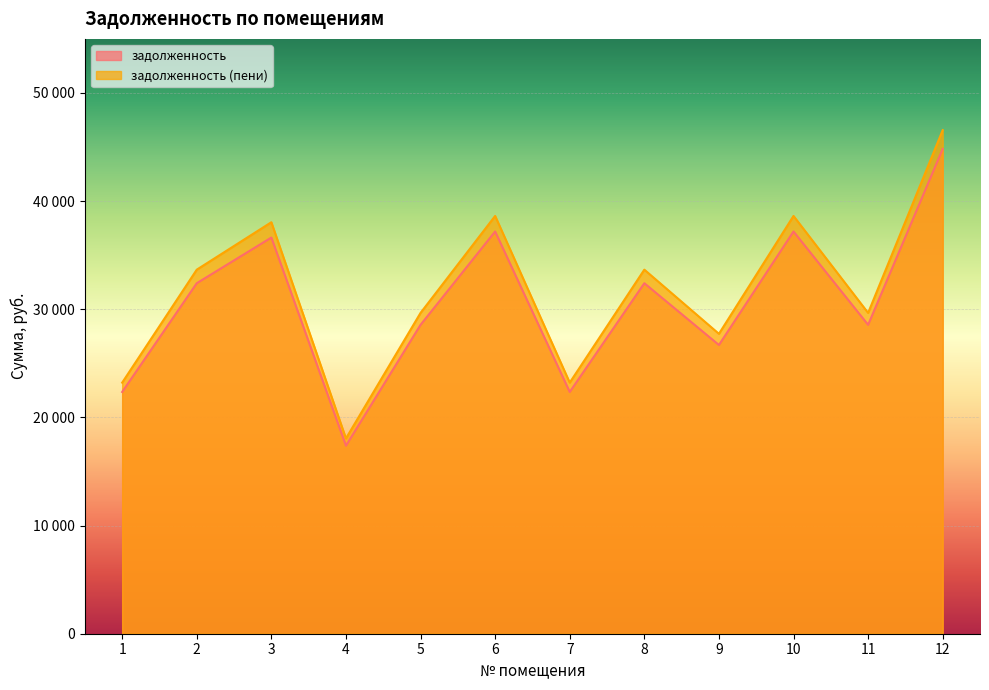

What is the value of the задолженность point at the 12th from the left?

44827.4